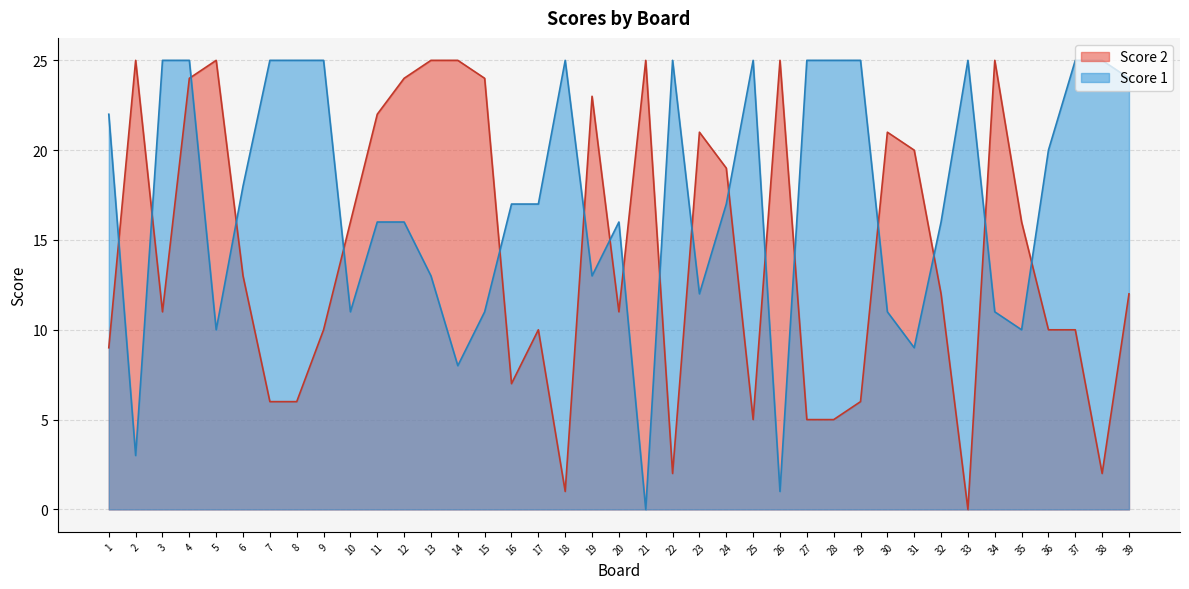

Reading left to right, what are all the values shown in this chart?

Score 1: 22	3	25	25	10	18	25	25	25	11	16	16	13	8	11	17	17	25	13	16	0	25	12	17	25	1	25	25	25	11	9	16	25	11	10	20	25	25	24
Score 2: 9	25	11	24	25	13	6	6	10	16	22	24	25	25	24	7	10	1	23	11	25	2	21	19	5	25	5	5	6	21	20	12	0	25	16	10	10	2	12